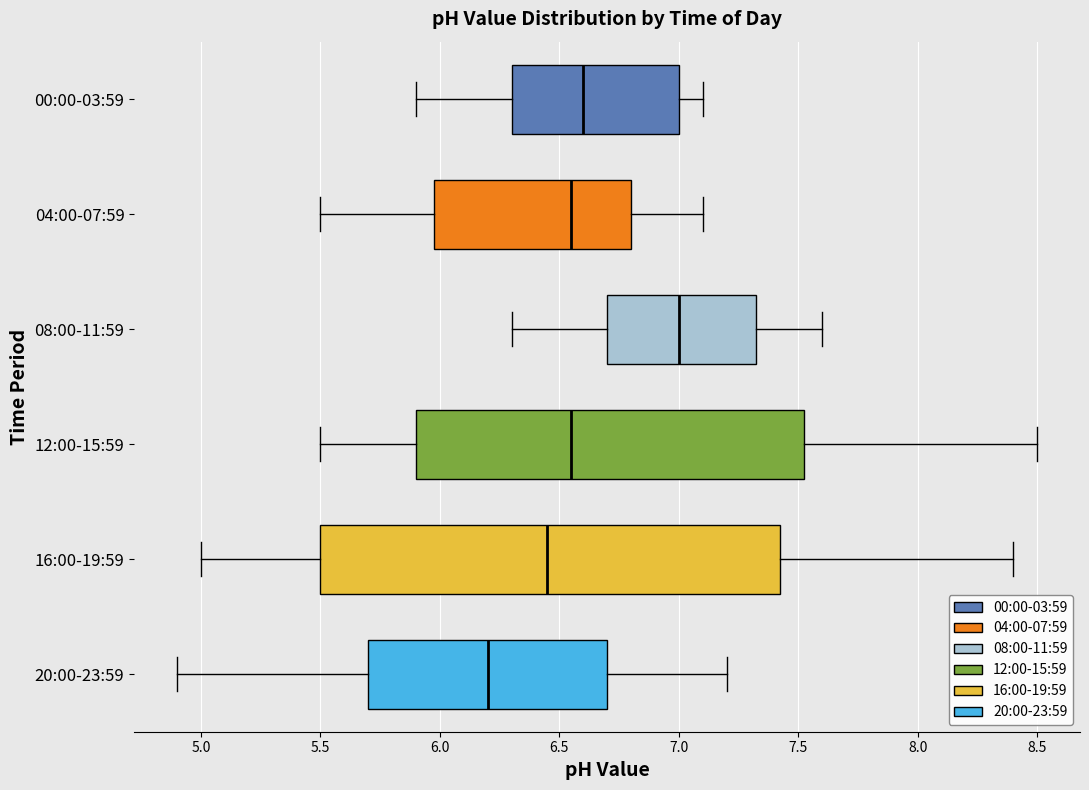

Which box's median line is the furthest to the right?

08:00-11:59